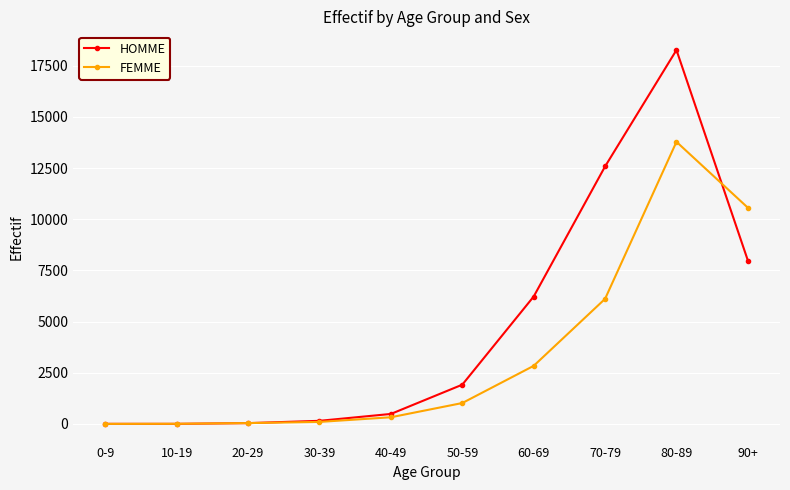

What is the difference between the second highest and minimum values in the HOMME series?

12578